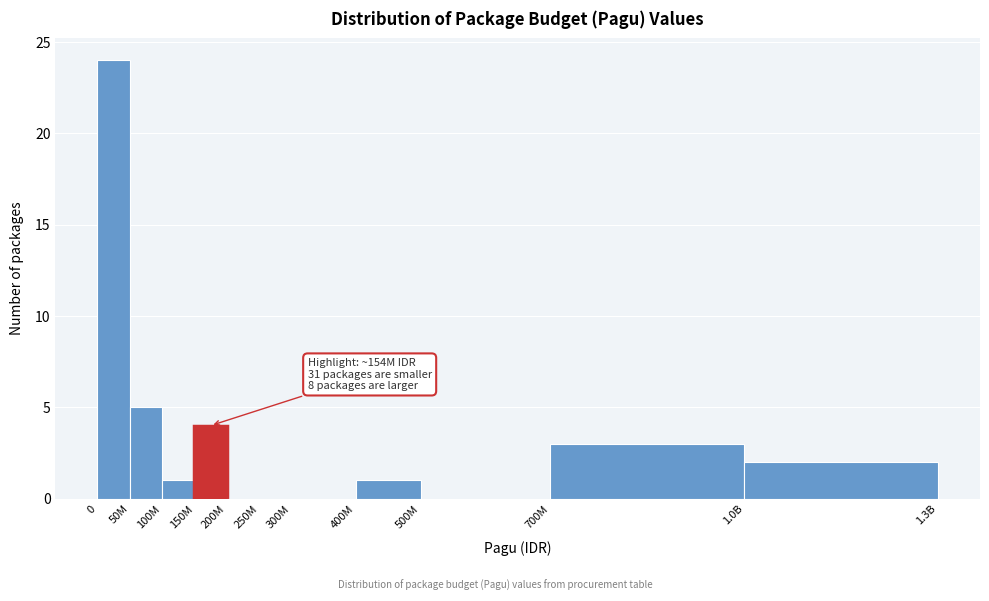

Reading left to right, extract all data points from this chart.

0=24	50M=5	100M=1	150M=4	200M=0	250M=0	300M=0	400M=1	500M=0	700M=3	1.0B=2